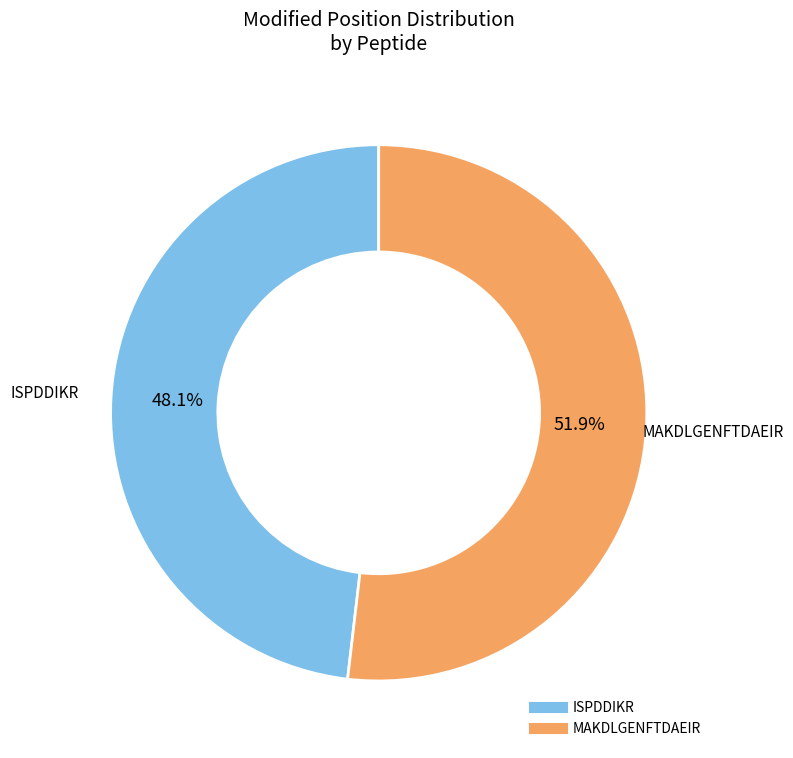

Count the number of slices in the pie.

2